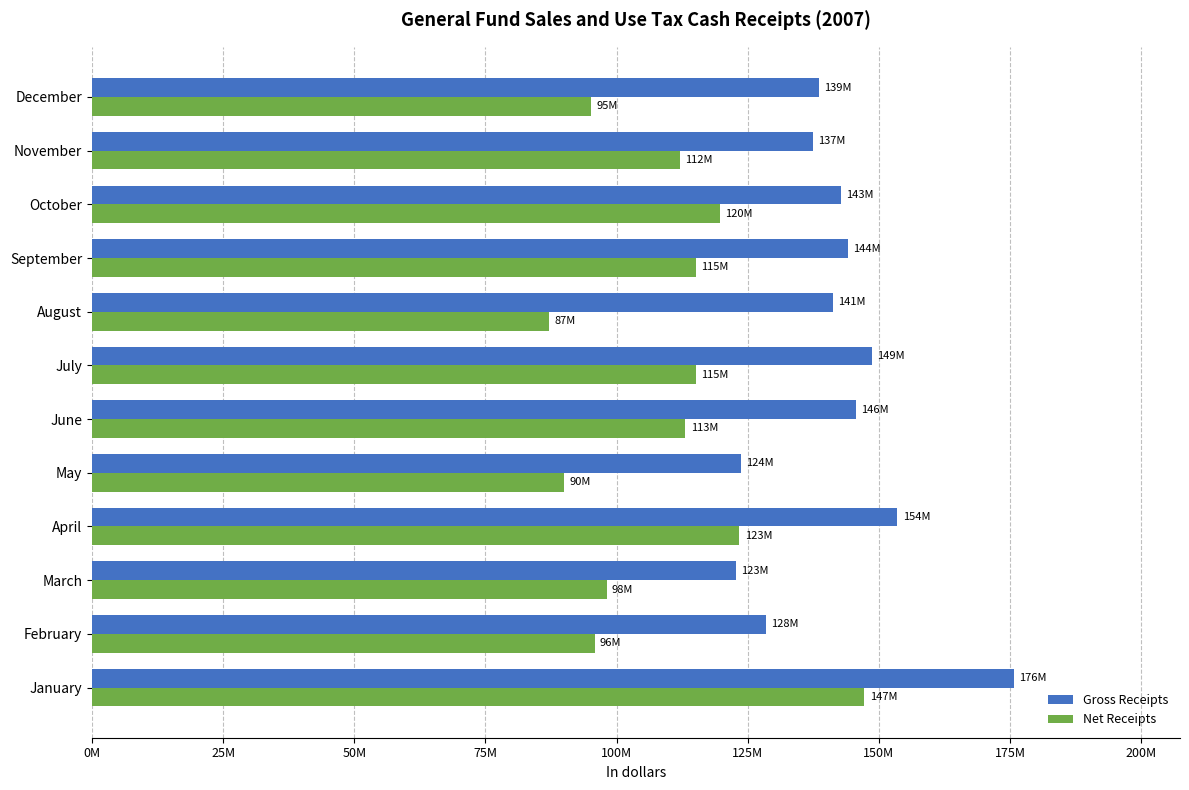

What are all the series names shown in the legend?

Gross Receipts, Net Receipts